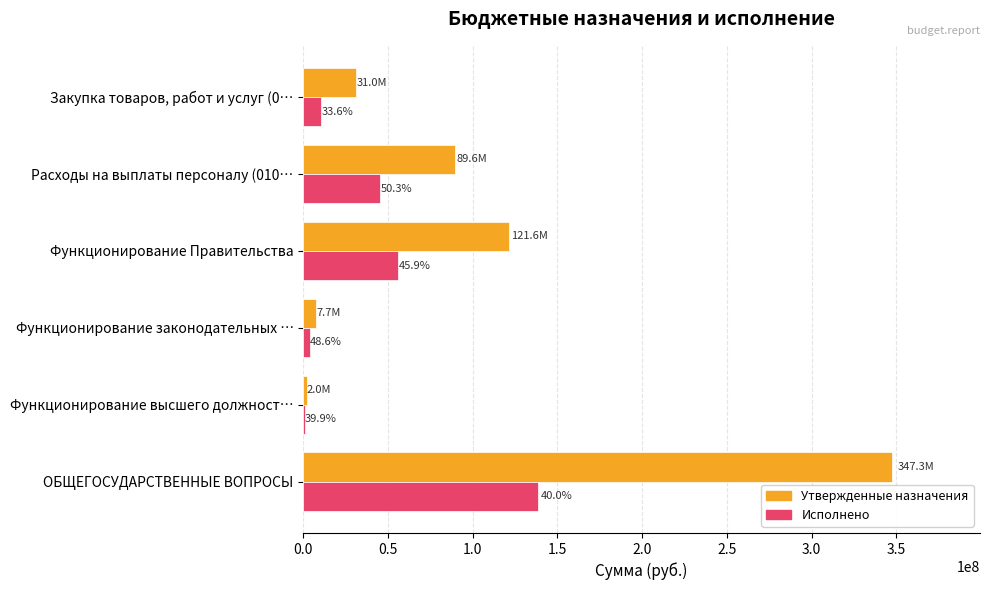

Reading right to left, what are all the values shown in this chart?

Утвержденные бюджетные назначения: 30952600.0	89581000.0	121614600.0	7654800.0	2015800.0	347338038.4
Исполнено: 10413858.1	45089048.4	55833835.4	3717883.5	803484.8	138790396.8